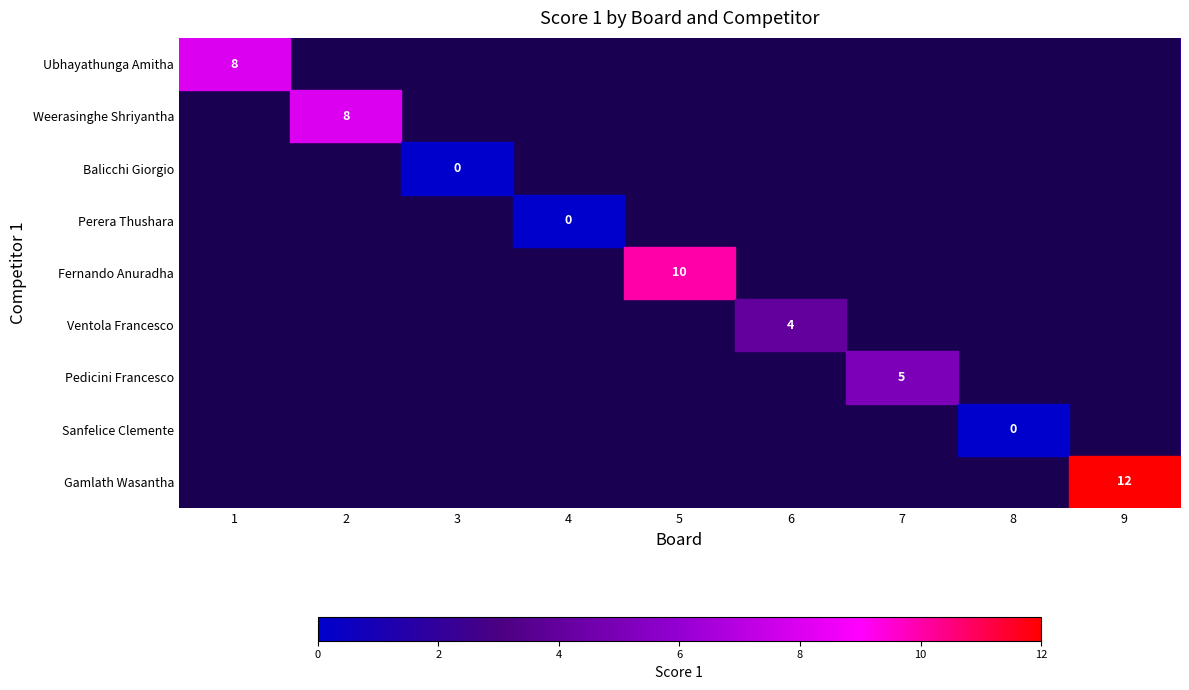

What is the approximate value of Pedicini Francesco at 1?

2